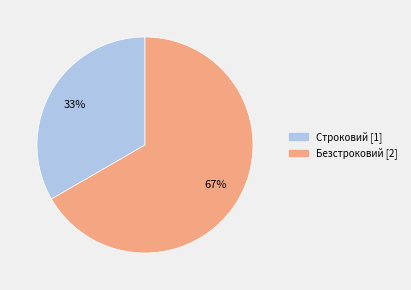

How many segments does this pie chart have?

2